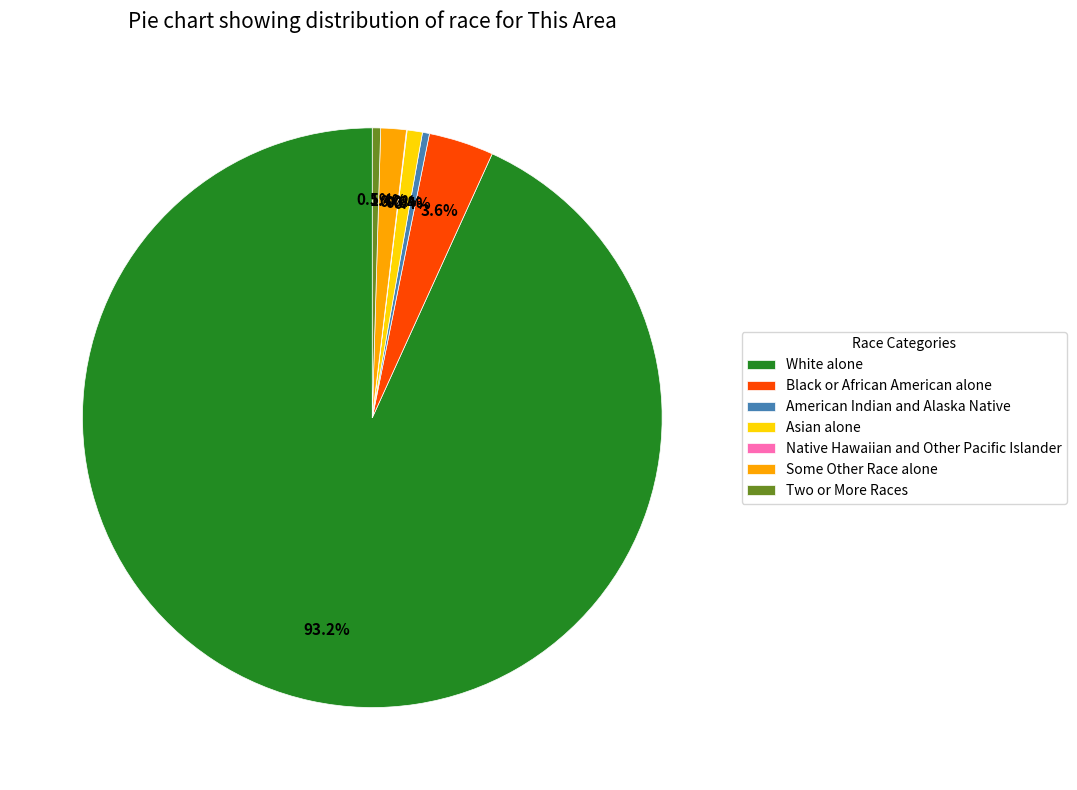

Which has a higher value, Two or More Races or Some Other Race alone?

Some Other Race alone